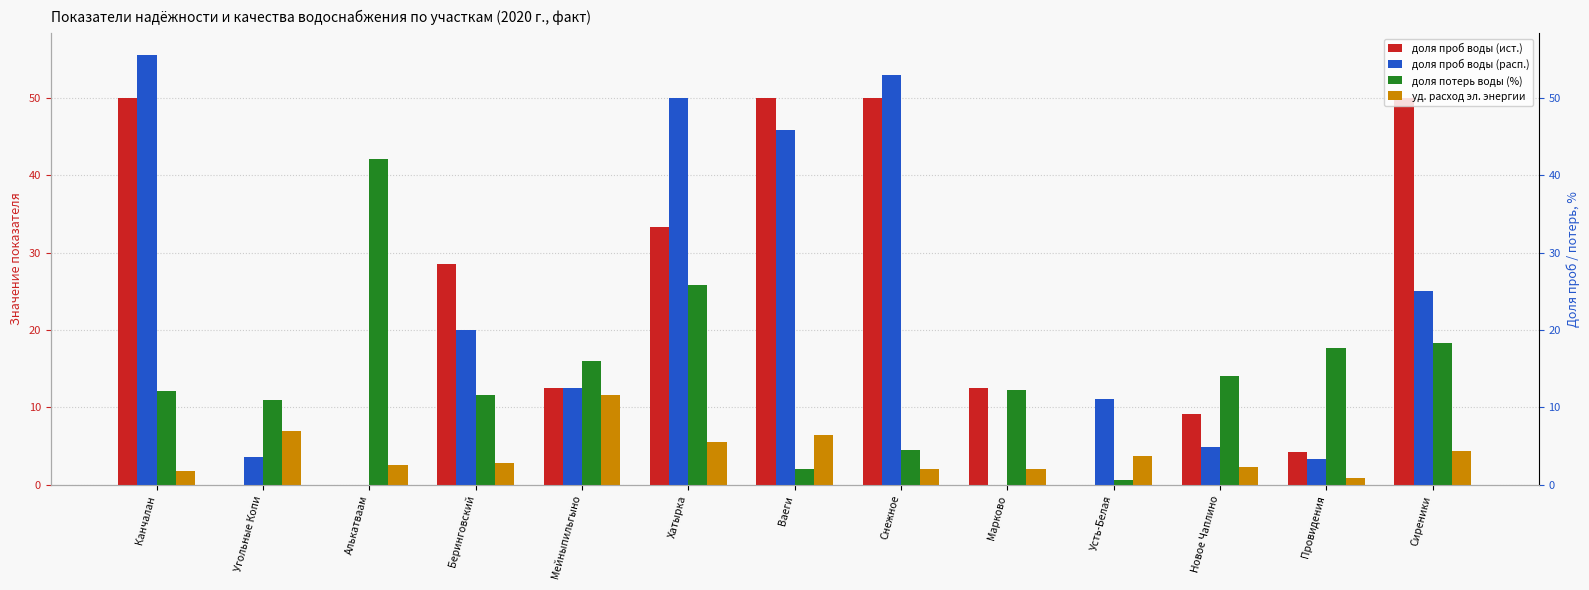

The доля потерь воды (%) series shows 1.3 at Ваеги. True or false?

False